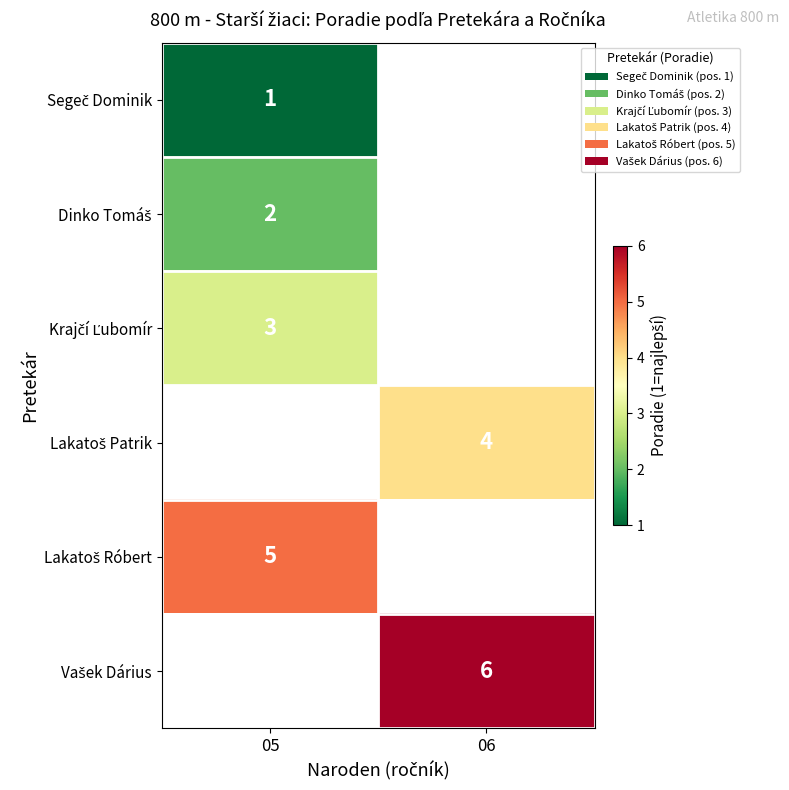

True or false: Vašek Dárius has a value of 8.8 at 06.

False